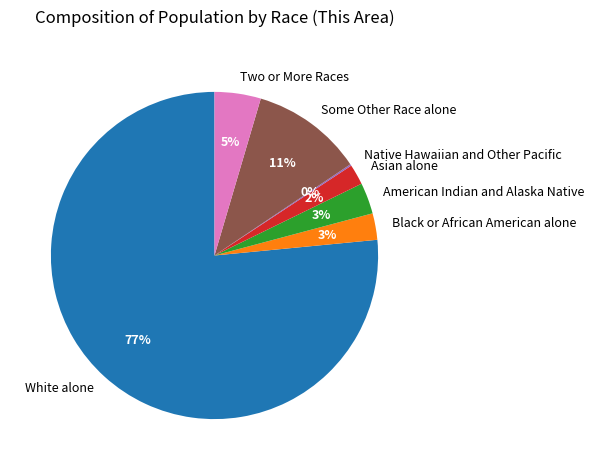

Between Two or More Races and Some Other Race alone, which is larger?

Some Other Race alone